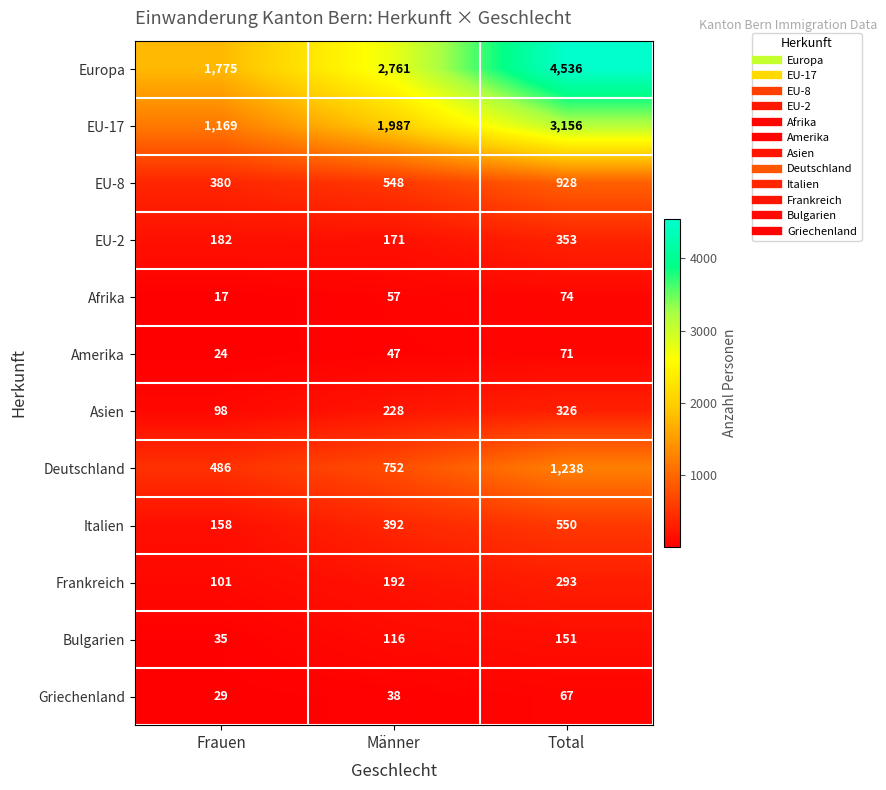

Where is EU-8 nearest to the value 654?

Männer